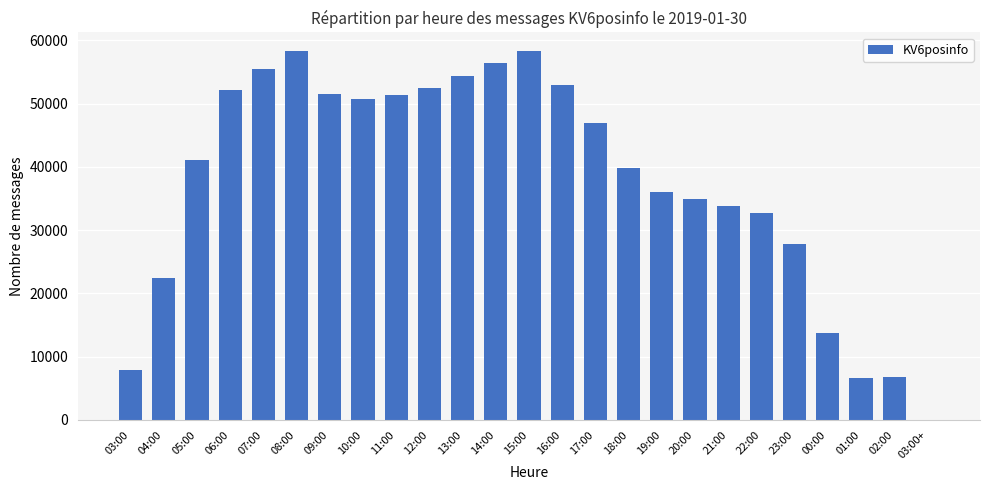

What is the sum of all values?

944255